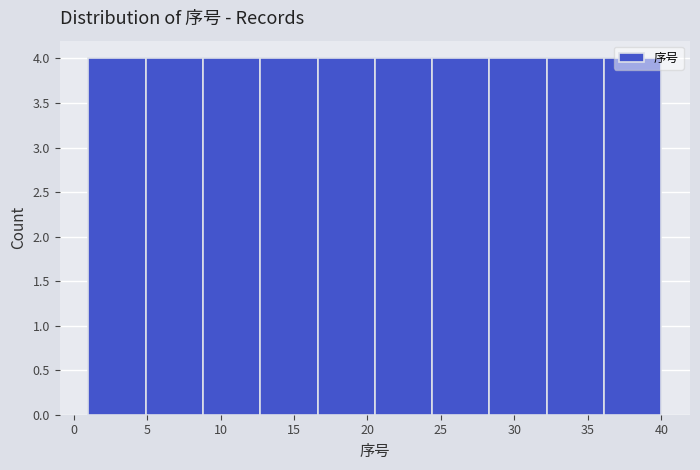

Reading left to right, list every bar in this chart as the range it spans on the x-axis followed by its height. Neither the bar edges nor the heights are printed on the chart, so give them approximately, as read against the axes.

1.0 to 4.9: 4
4.9 to 8.8: 4
8.8 to 12.7: 4
12.7 to 16.6: 4
16.6 to 20.5: 4
20.5 to 24.4: 4
24.4 to 28.3: 4
28.3 to 32.2: 4
32.2 to 36.1: 4
36.1 to 40.0: 4